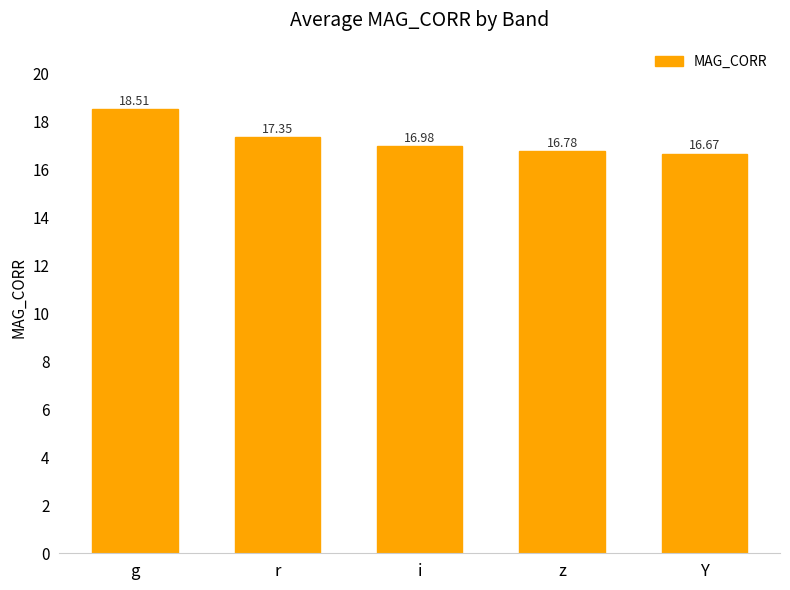

What is the label of the 2nd bar from the right?

z